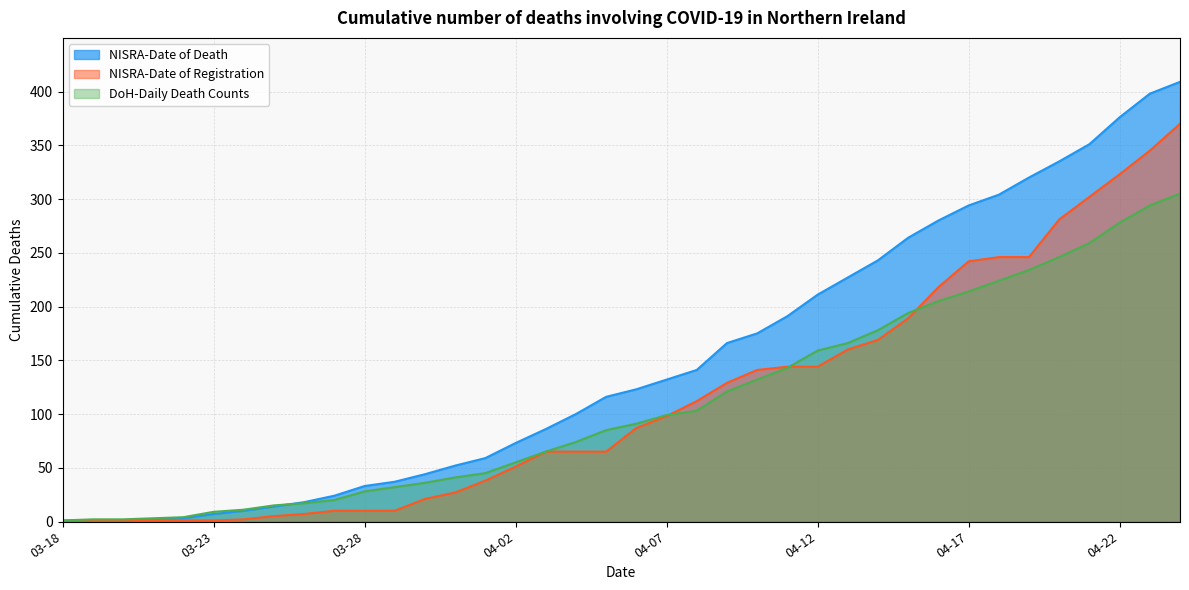

List the series in order of their peak value, lowest first.

DoH-Daily Death Counts, NISRA-Date of Registration, NISRA-Date of Death